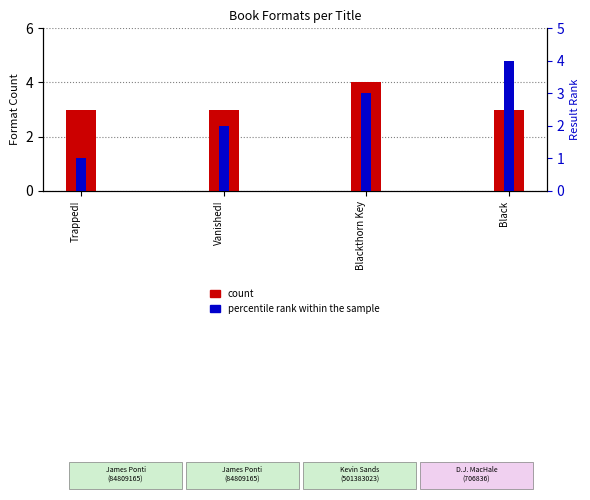

What is the label of the 1st bar from the right?

Black